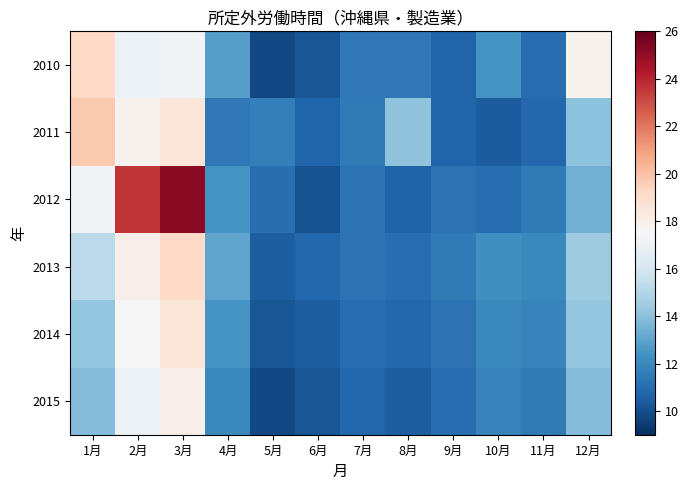

At which category is the sum across all series the highest?

3月